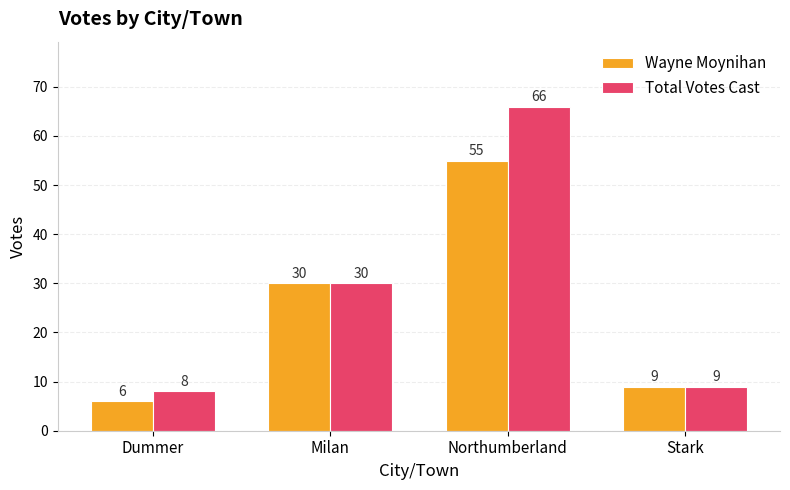

What is the sum of all Total Votes Cast values?

113